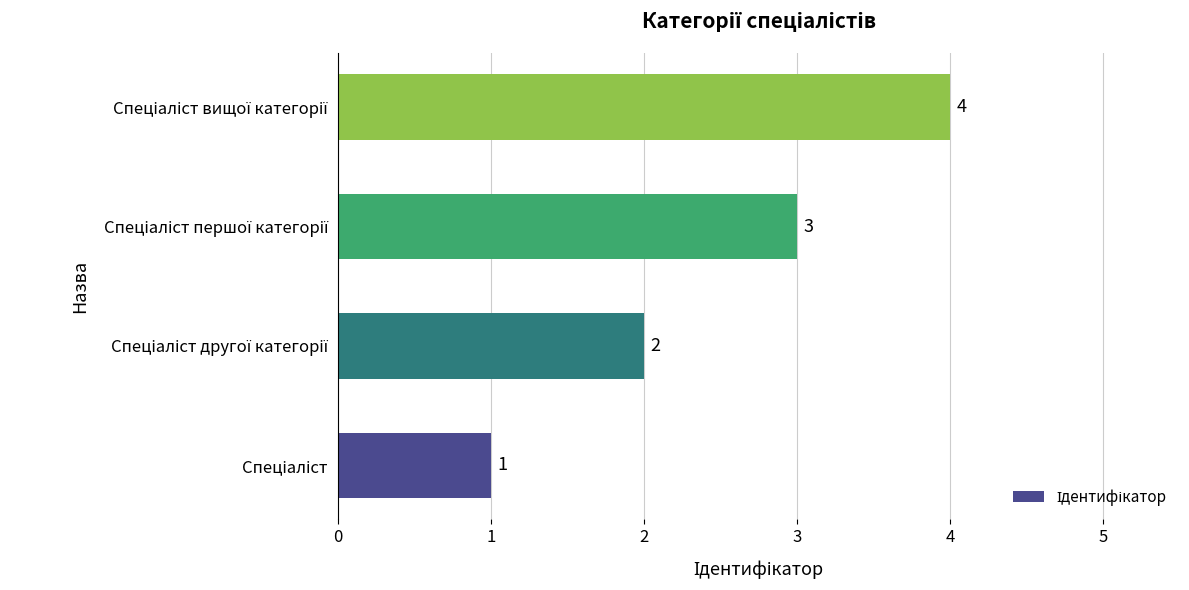

How many categories are shown in the chart?

4